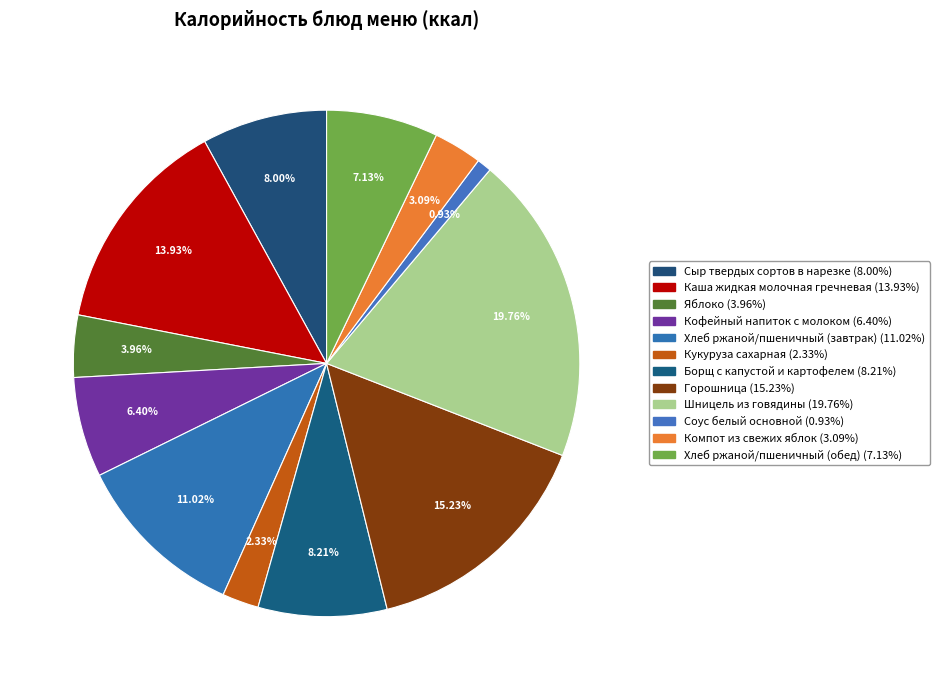

Does Компот из свежих яблок account for over 50% of the chart?

No